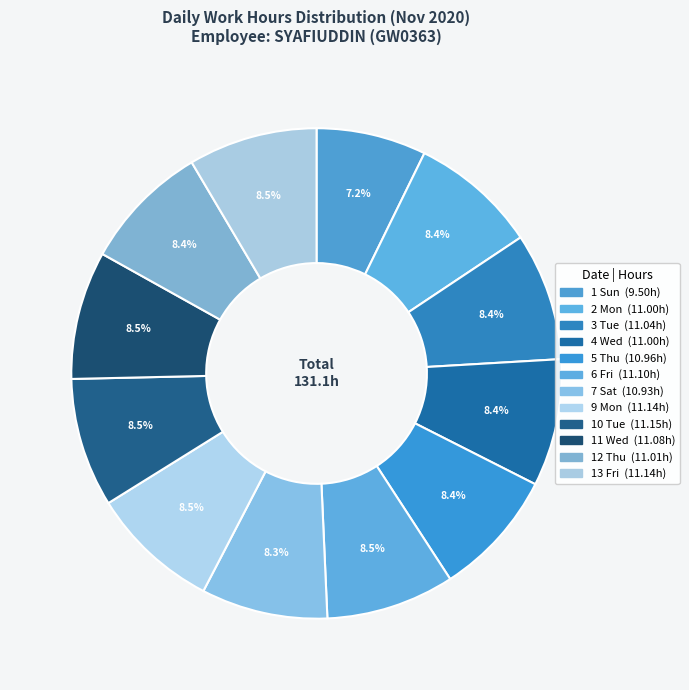

How many slices are in this pie chart?

12